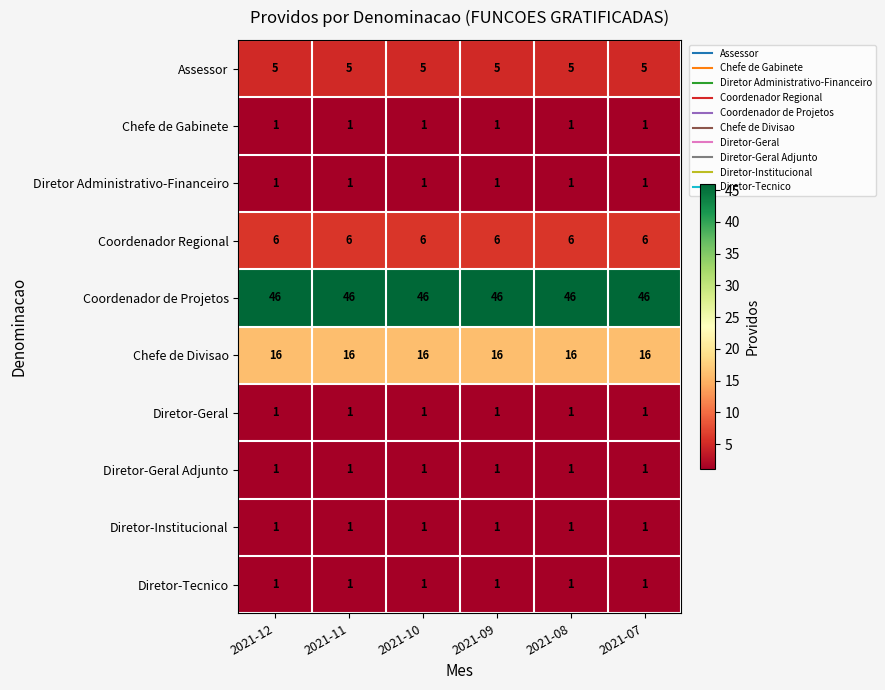

What is the difference between the highest and lowest values at 2021-10?

45